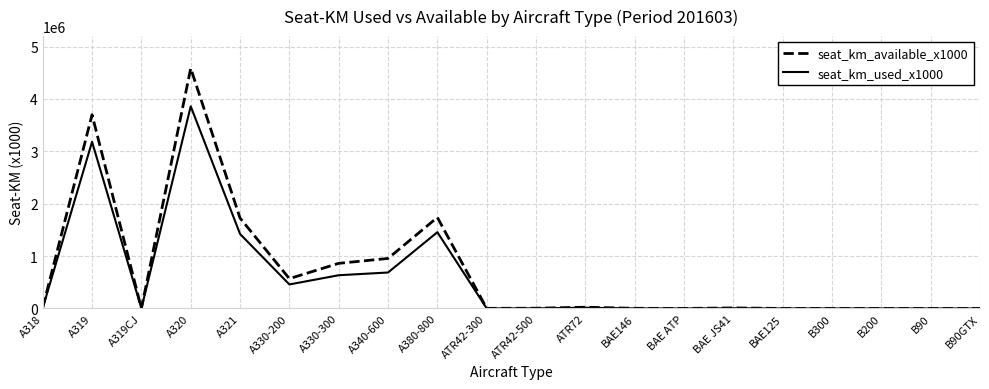

What is the maximum value for seat_km_used_x1000?

3859615